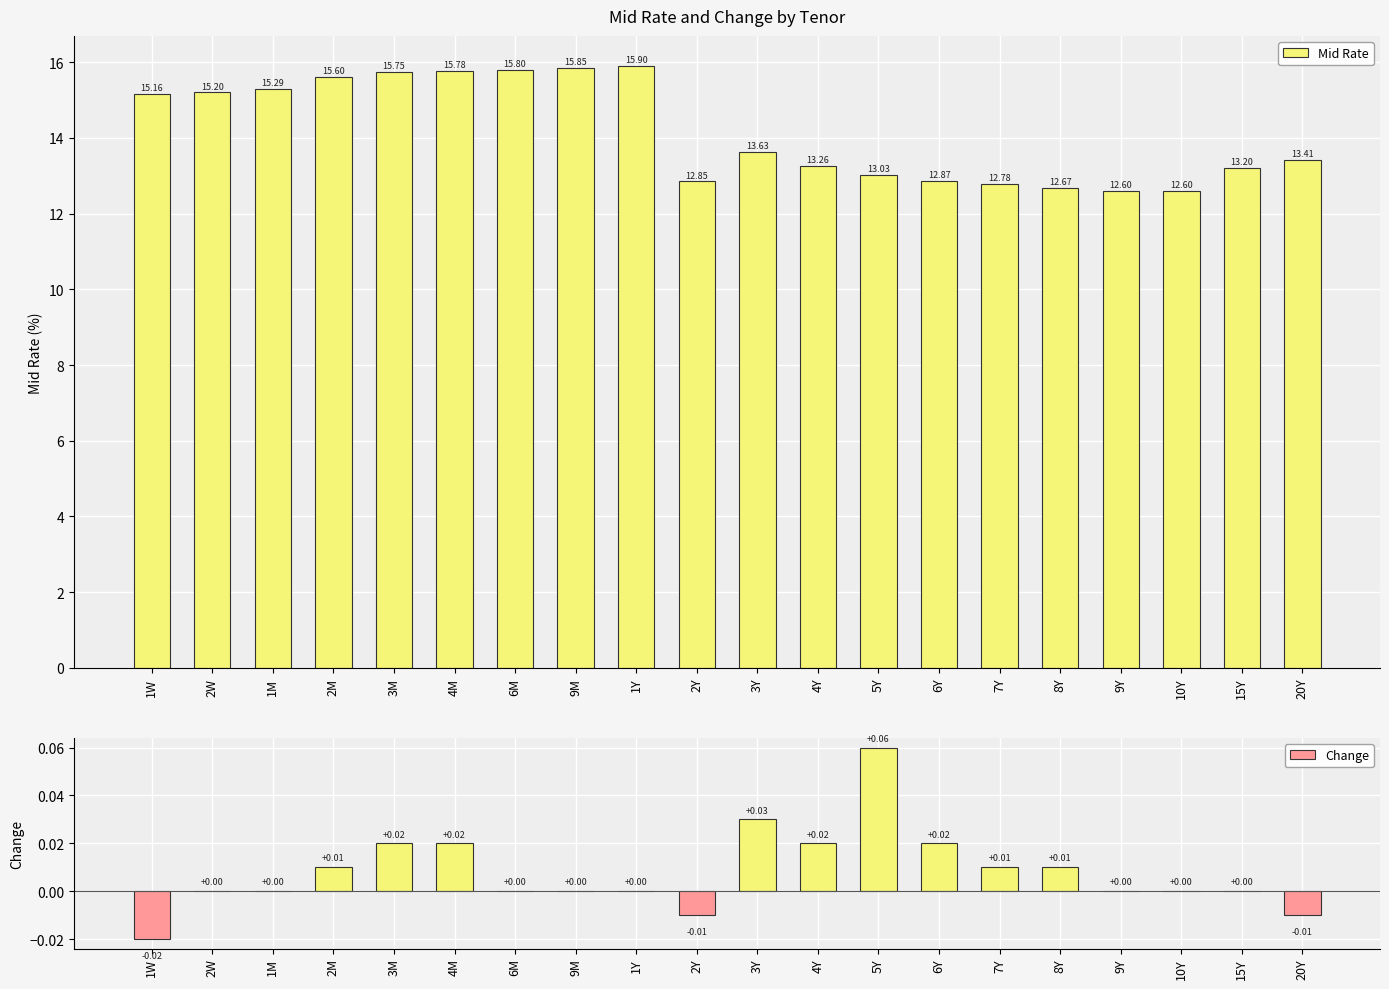

Is it true that Change equals -0.0 at 6M?

False